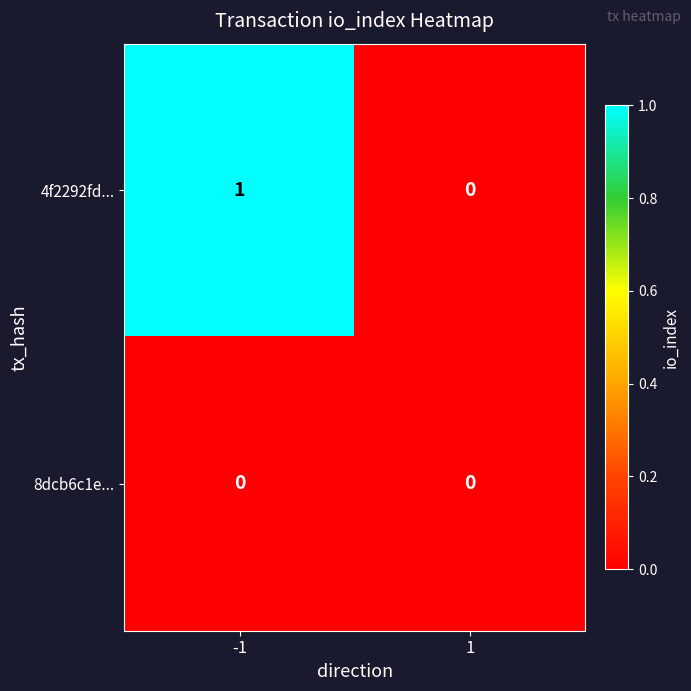

List the series in order of their overall mean, lowest first.

8dcb6c1e..., 4f2292fd...